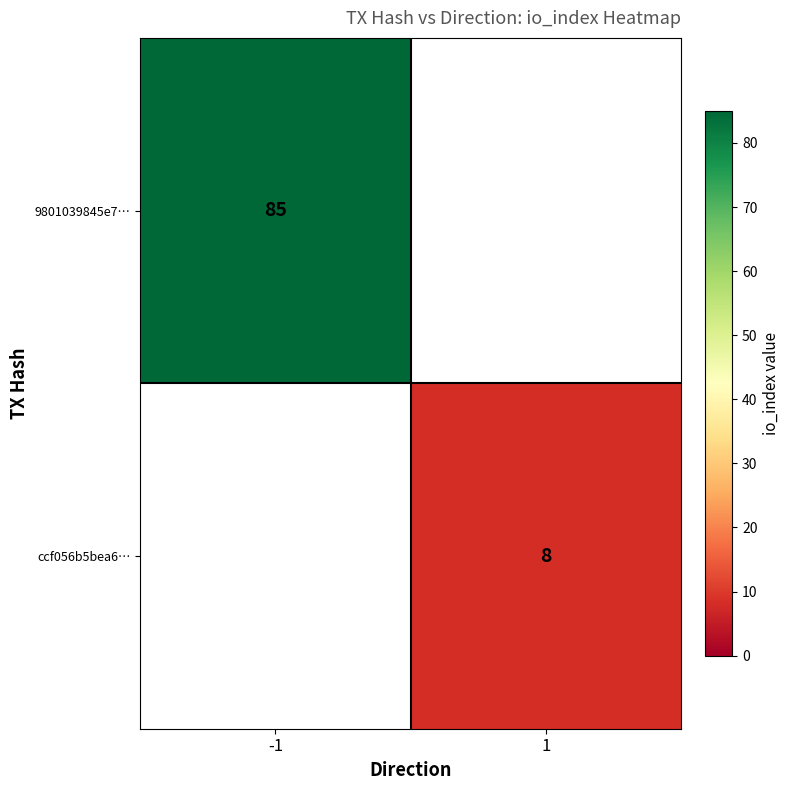

Is it true that ccf056b5bea6… equals 8 at 1?

True